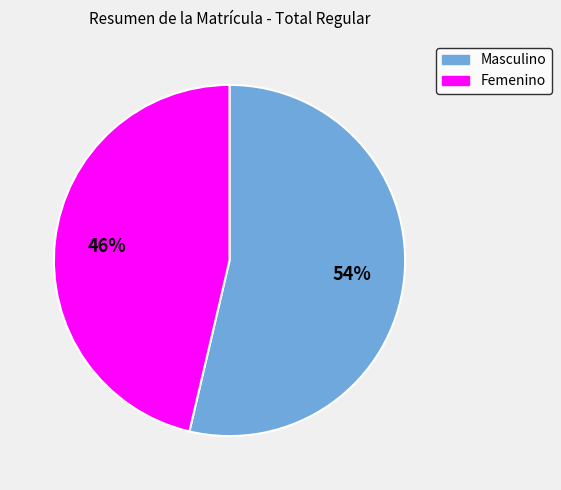

Which slice is the smallest?

Femenino